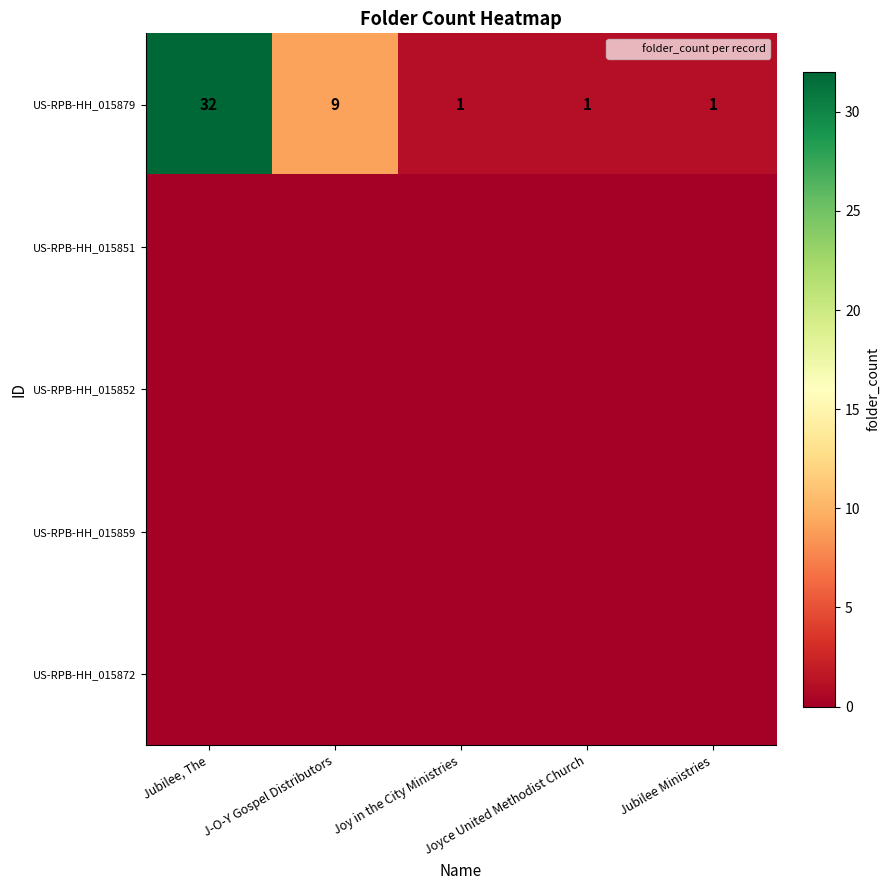

Where is US-RPB-HH_015879 nearest to the value 16?

J-O-Y Gospel Distributors